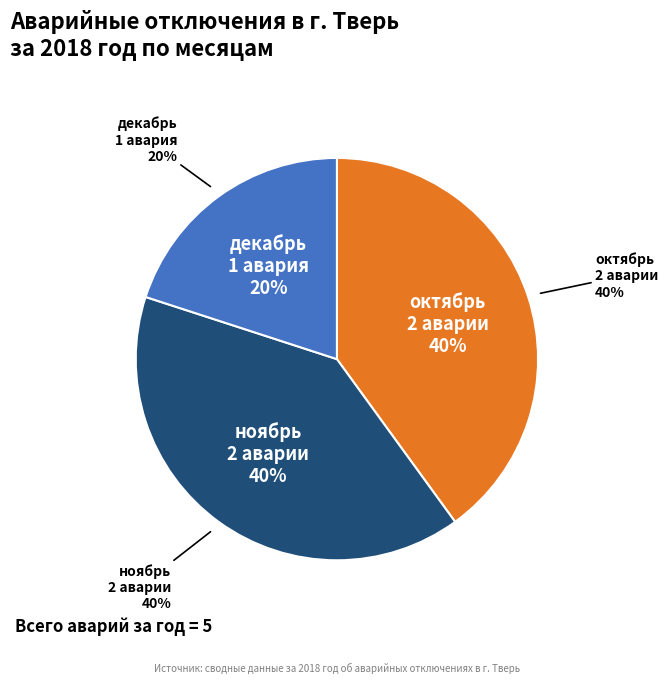

To the nearest percent, what is the difference between the largest and smallest slice percentages?

20%